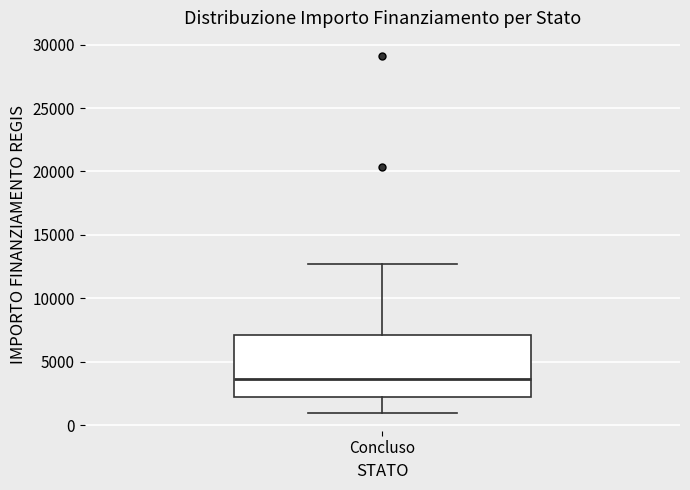

Transcribe this box plot: give where the median line is, the range the box spans, and where the two whiskers end, as read against the y-axis. The values are not printed on the chart, so give them approximately, as read against the axis.

median 3500, box 2000 to 7000, whiskers 1000 to 12500